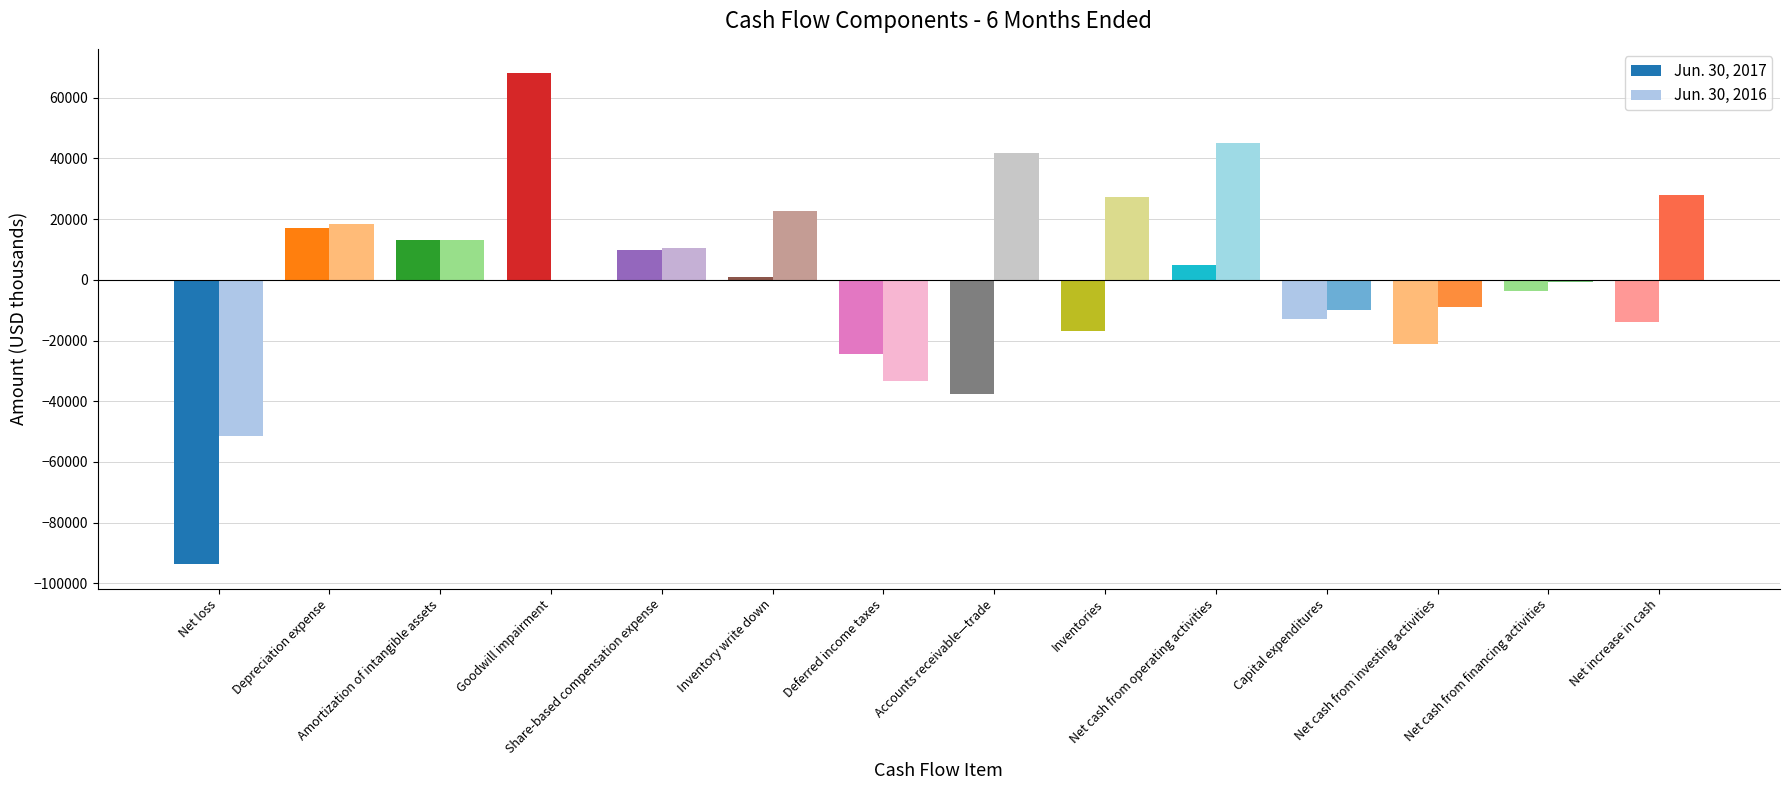

What is the total value across all series at Inventories?

10479